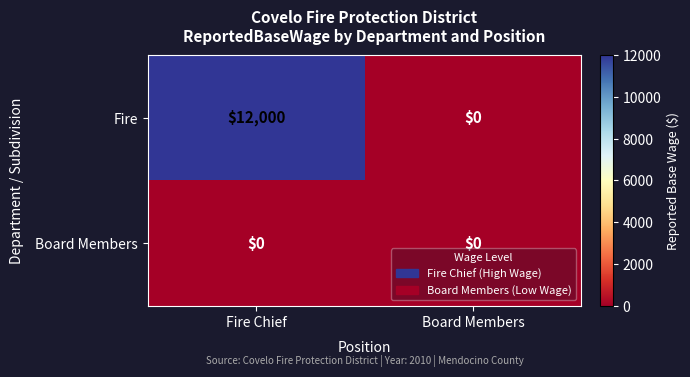

Reading left to right, transcribe all the data shown in this chart.

Fire: 12000	0
Board Members: 0	0